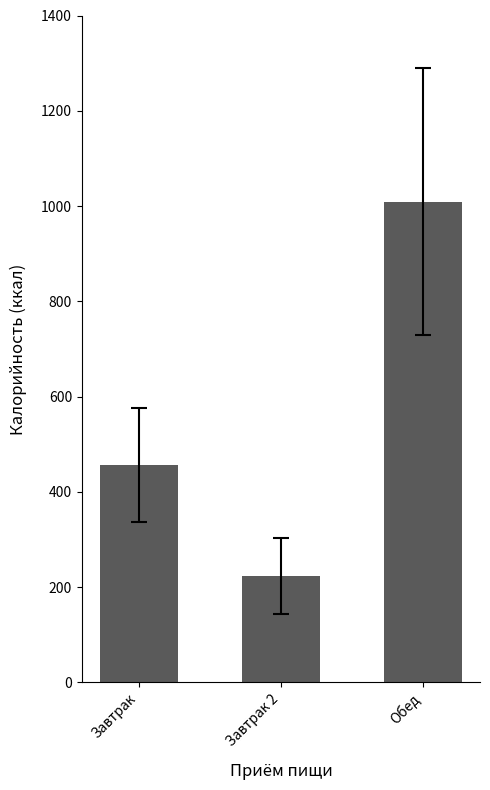

What is the sum of the values at Обед and Завтрак 2?

1233